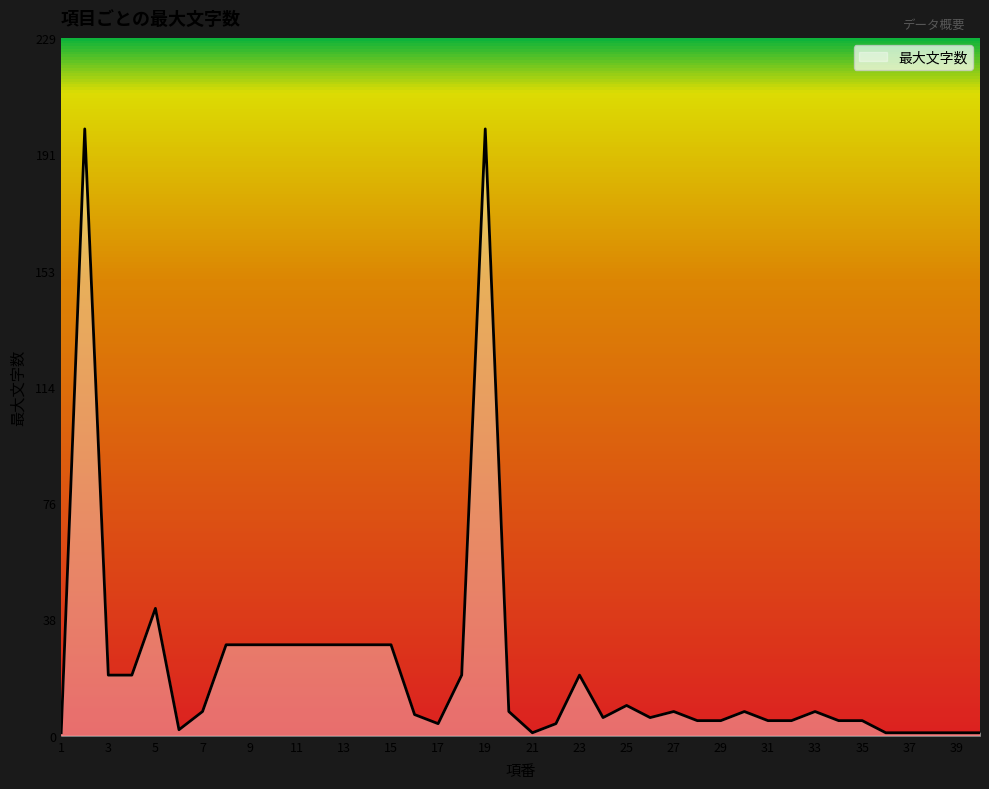

What is the maximum value shown in the chart?

200